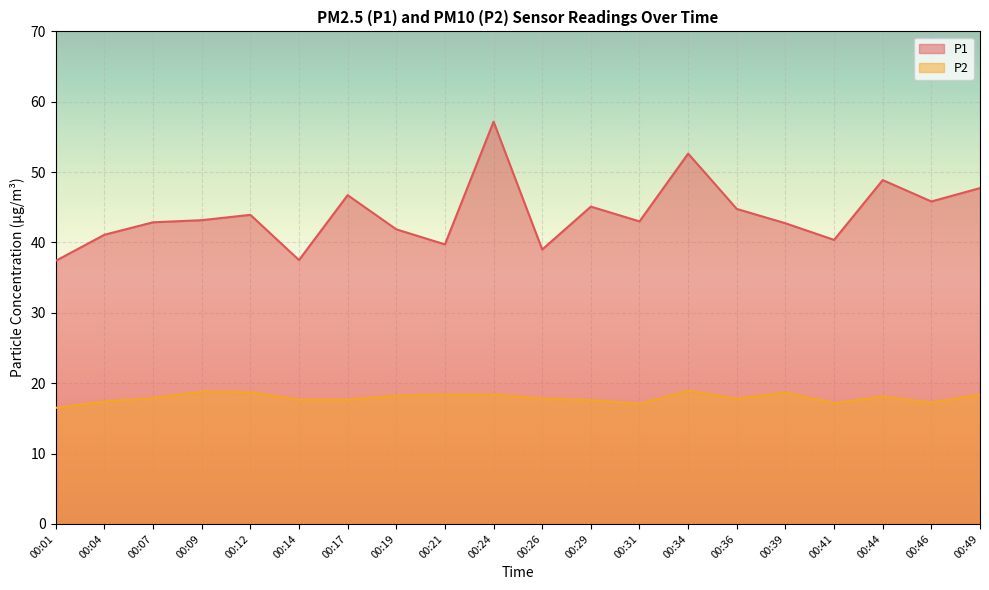

At 00:34, list the series in order from largest to smallest.

P1, P2